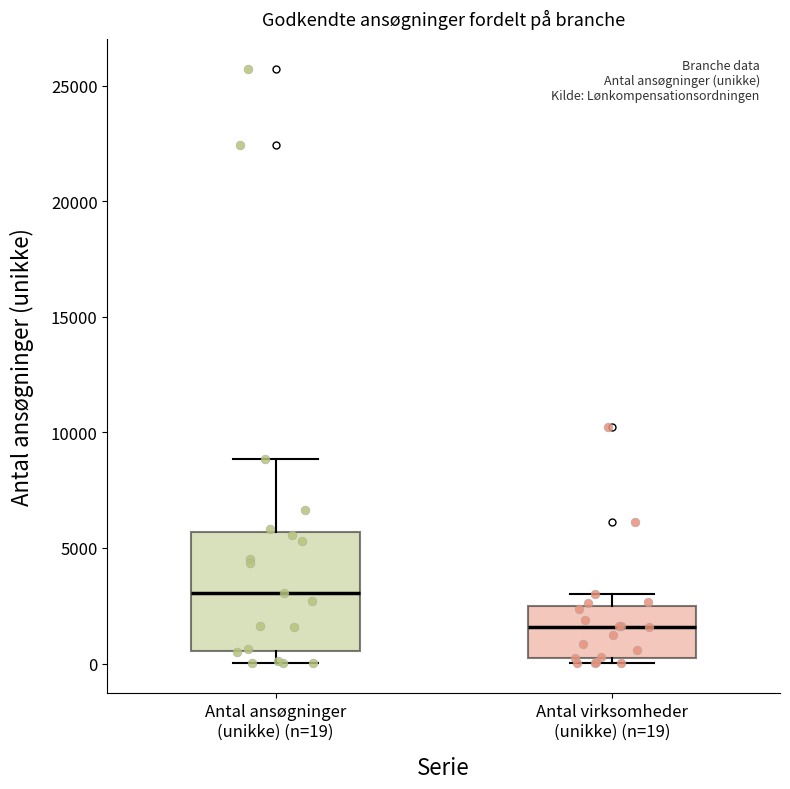

Where is the lower edge of the box for Antal ansøgninger (unikke) (n=19) on the y-axis? The values are not printed on the chart, so give them approximately, as read against the axis.

500